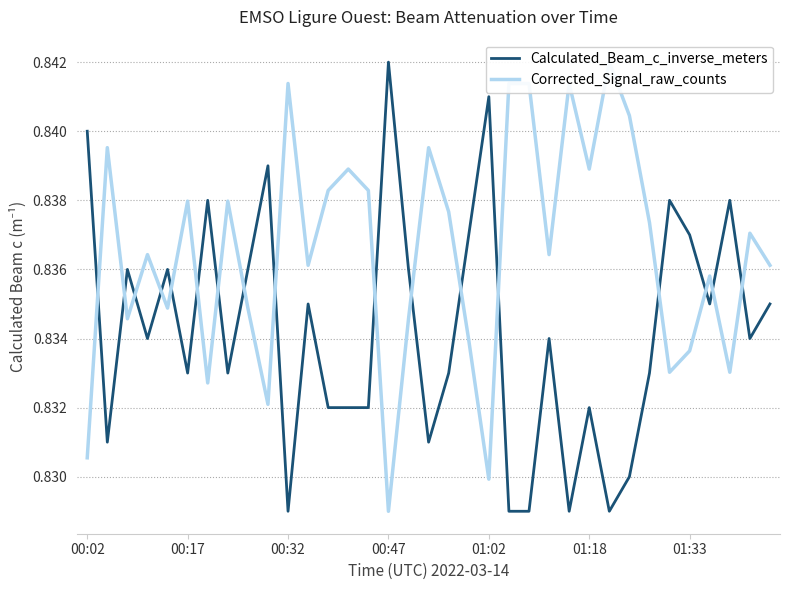

The Calculated_Beam_c_inverse_meters series shows 0.3 at 00:17. True or false?

False